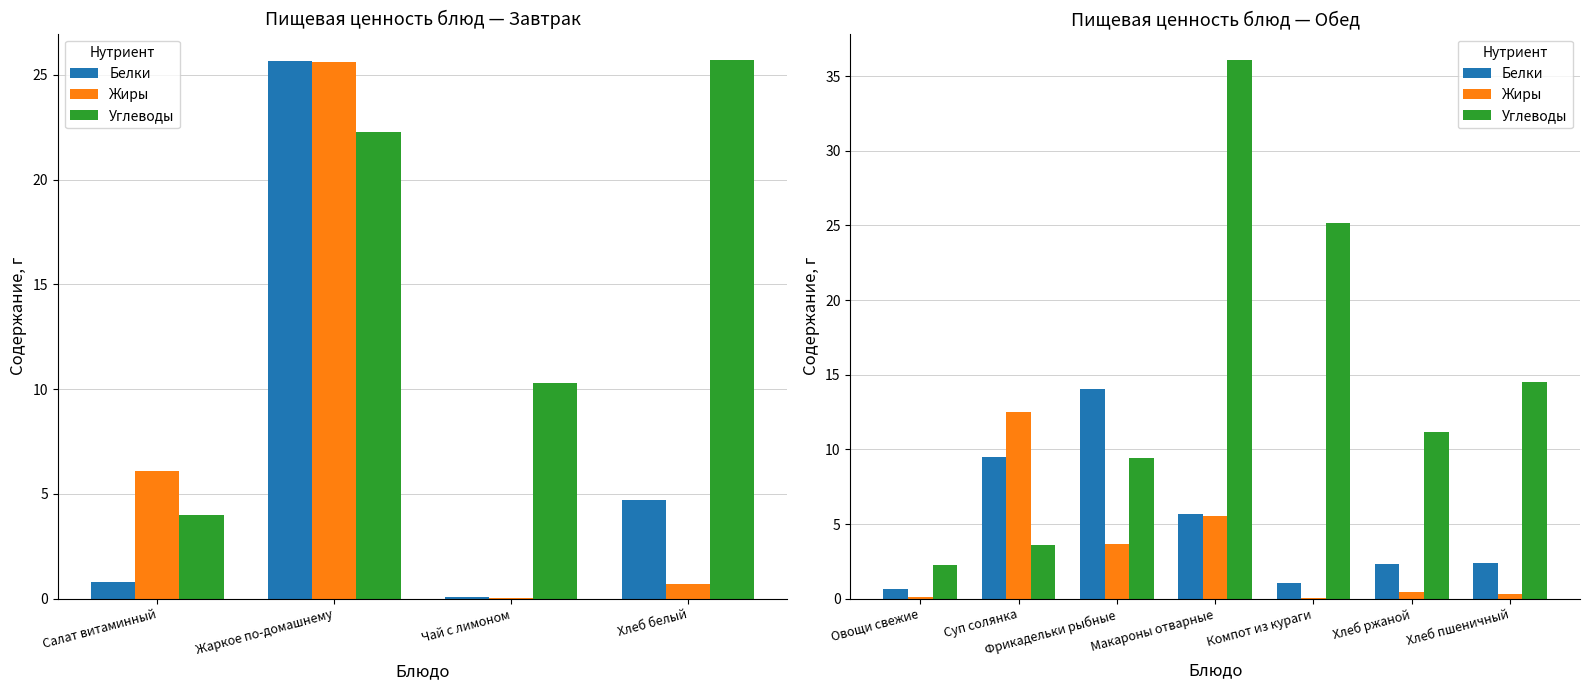

The Белки series shows 0.7 at Овощи свежие. True or false?

True